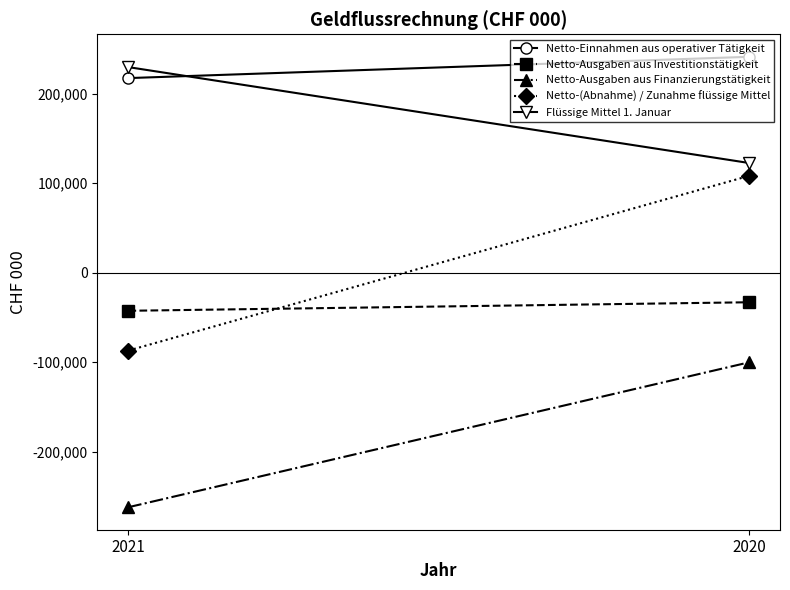

Reading left to right, list all the values displayed in this chart.

Netto-Einnahmen aus operativer Tätigkeit: 217479	241258
Netto-Ausgaben aus Investitionstätigkeit: -42467	-32946
Netto-Ausgaben aus Finanzierungstätigkeit: -261891	-100075
Netto-(Abnahme) / Zunahme flüssige Mittel: -86880	108236
Flüssige Mittel 1. Januar: 229727	122651